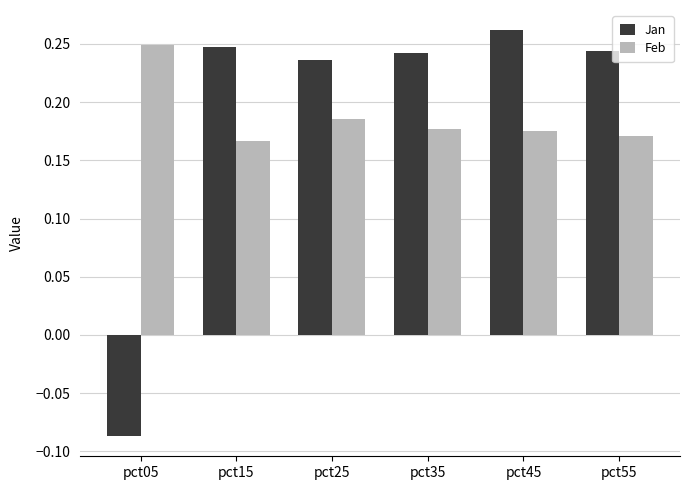

How many groups of bars are there?

6